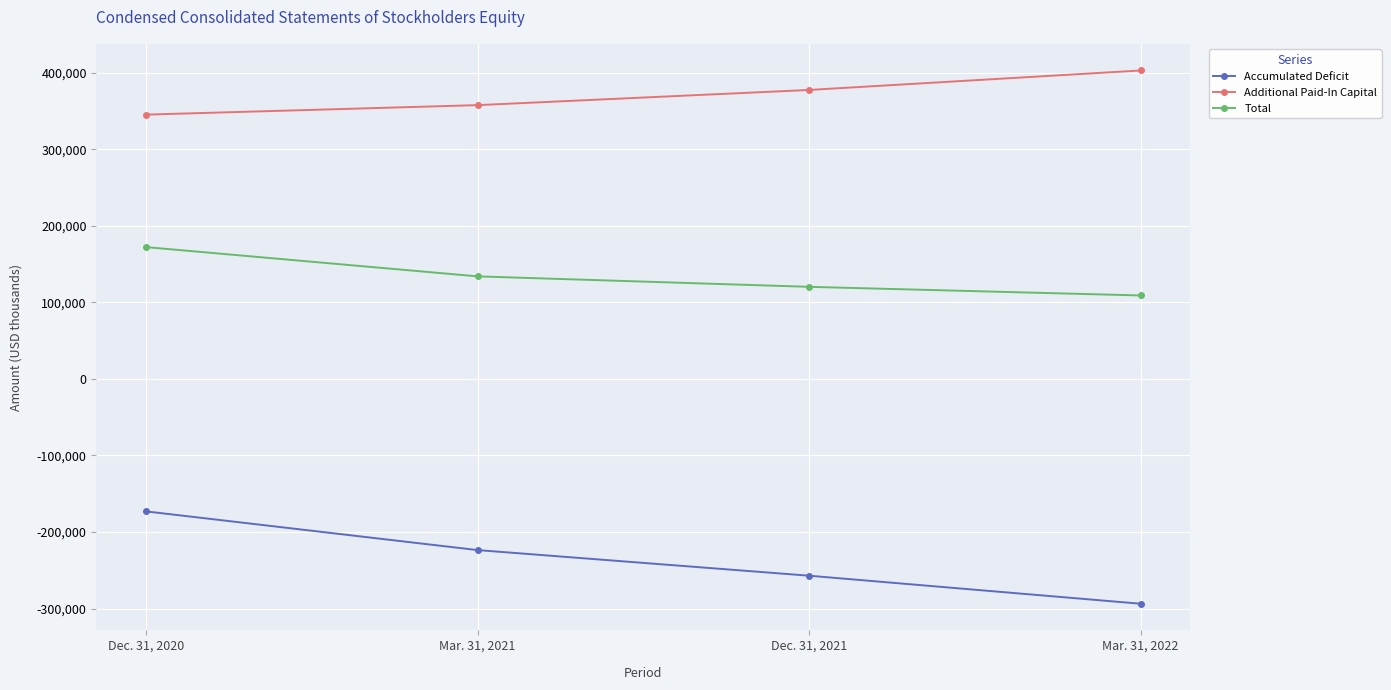

What is the highest value of the Additional Paid-In Capital series?

402825